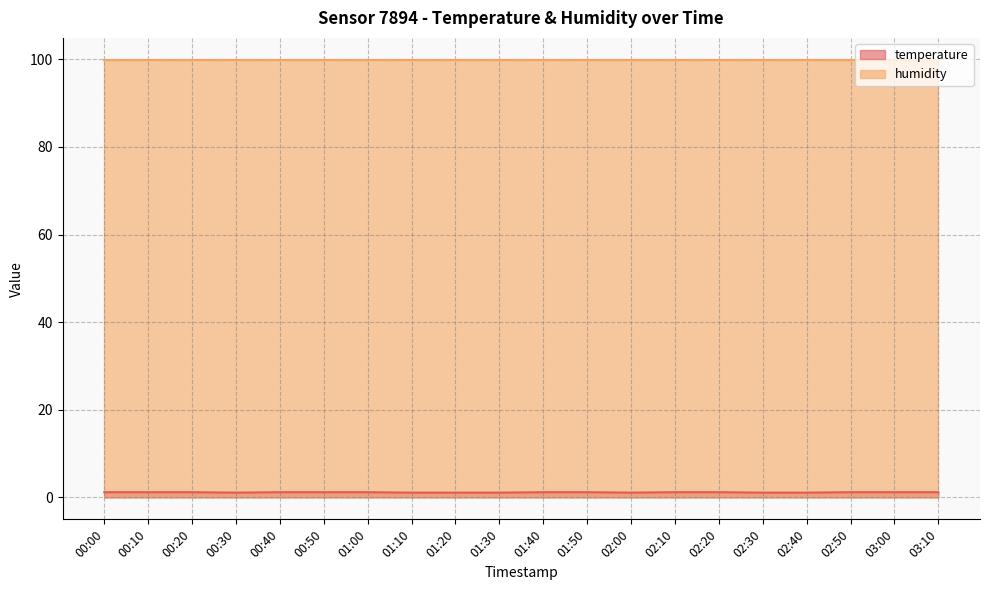

Count the number of data series in this chart.

2